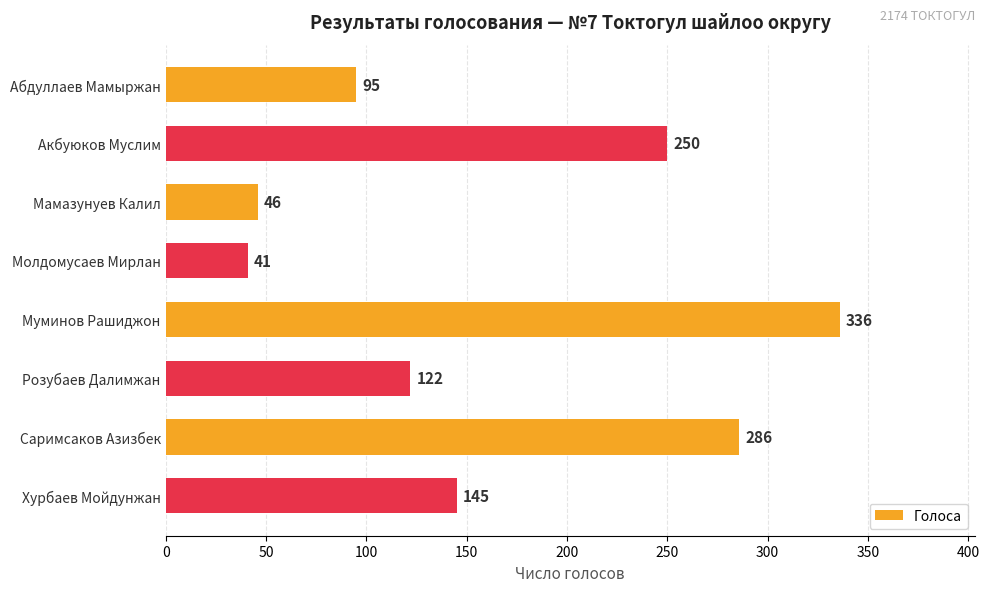

List the labels in order of value, smallest first.

Молдомусаев Мирлан, Мамазунуев Калил, Абдуллаев Мамыржан, Розубаев Далимжан, Хурбаев Мойдунжан, Акбуюков Муслим, Саримсаков Азизбек, Муминов Рашиджон